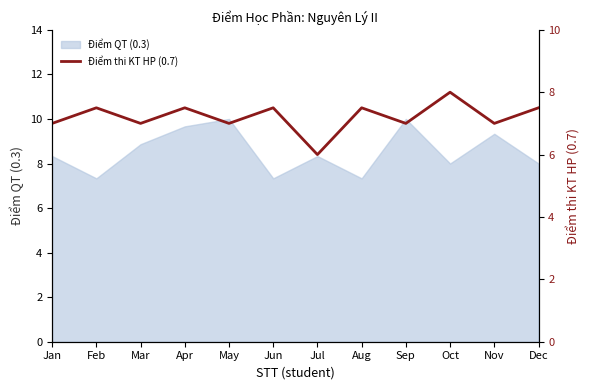

Is it true that Điểm QT (0.3) equals 4.1 at Aug?

False